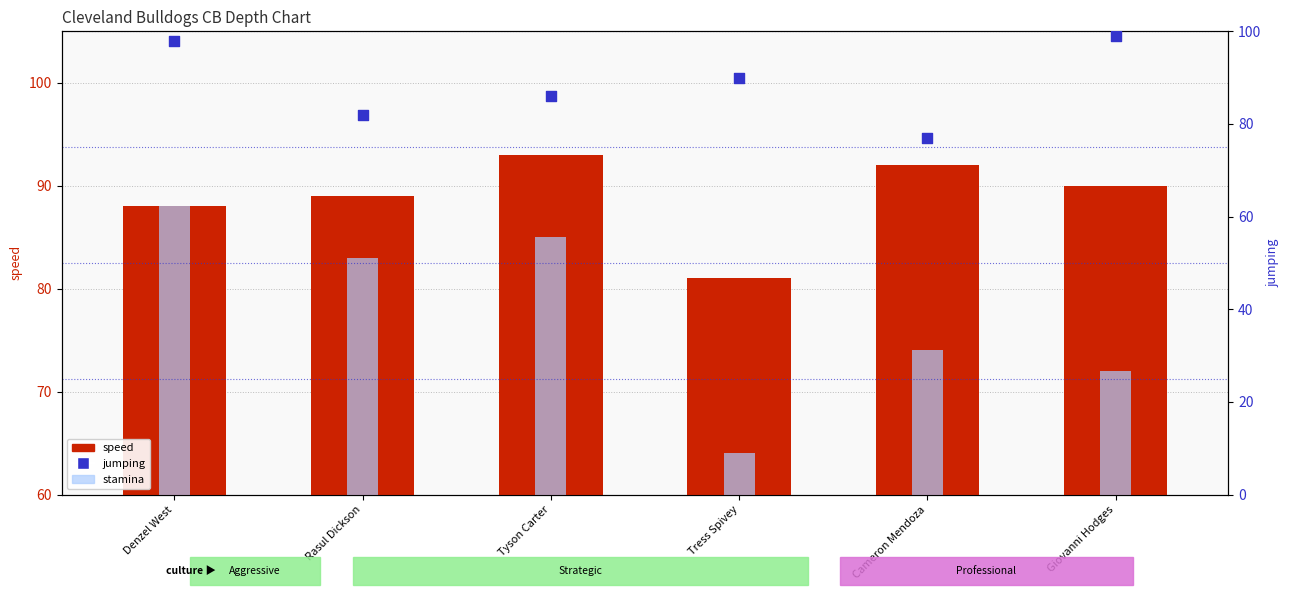

Is the value of speed at Rasul Dickson greater than the value of jumping at Tyson Carter?

Yes